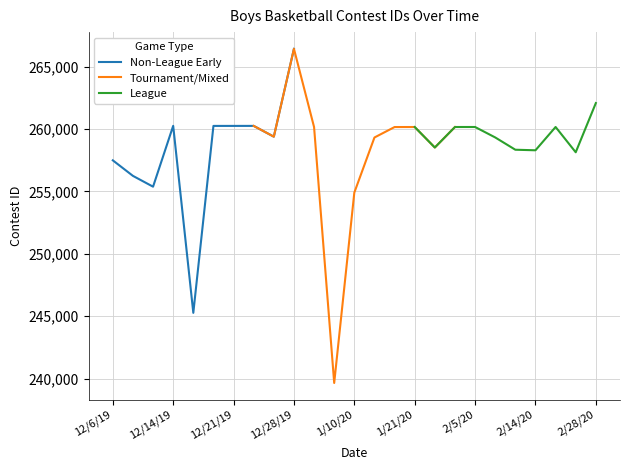

Which has a higher value, 1/7/20 or 2/28/20?

2/28/20